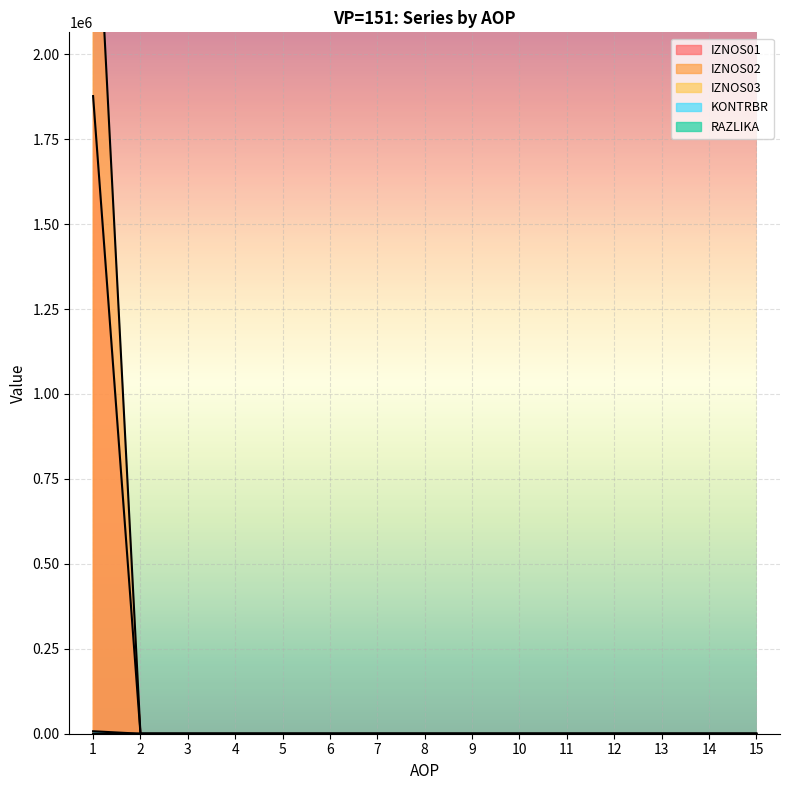

Reading left to right, what are all the values shown in this chart?

IZNOS01: 1876678.8	0.0	0.0	0.0	0.0	0.0	0.0	0.0	0.0	0.0	0.0	0.0	0.0	0.0	0.0
IZNOS02: 2710581.1	0.0	0.0	0.0	0.0	0.0	0.0	0.0	0.0	0.0	0.0	0.0	0.0	0.0	0.0
KONTRBR: 7297.8	0.0	0.0	0.0	0.0	0.0	0.0	0.0	0.0	0.0	0.0	0.0	0.0	0.0	0.0
RAZLIKA: 0.3	0.0	0.0	0.0	0.0	0.0	0.0	0.0	0.0	0.0	0.0	0.0	0.0	0.0	0.0